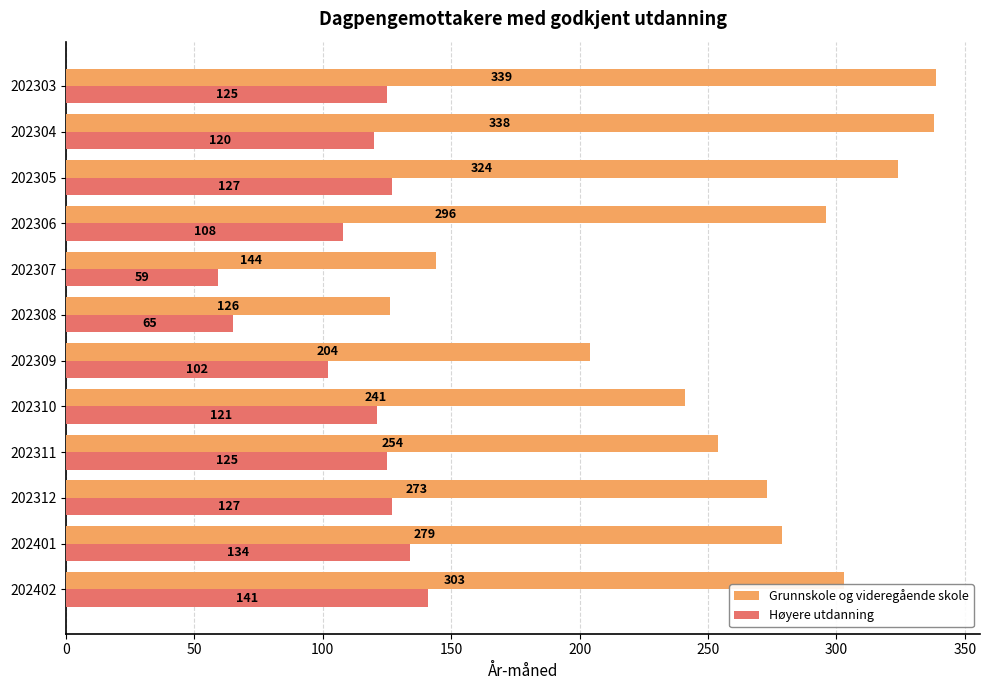

What are all the series names shown in the legend?

Grunnskole og videregående skole, Høyere utdanning